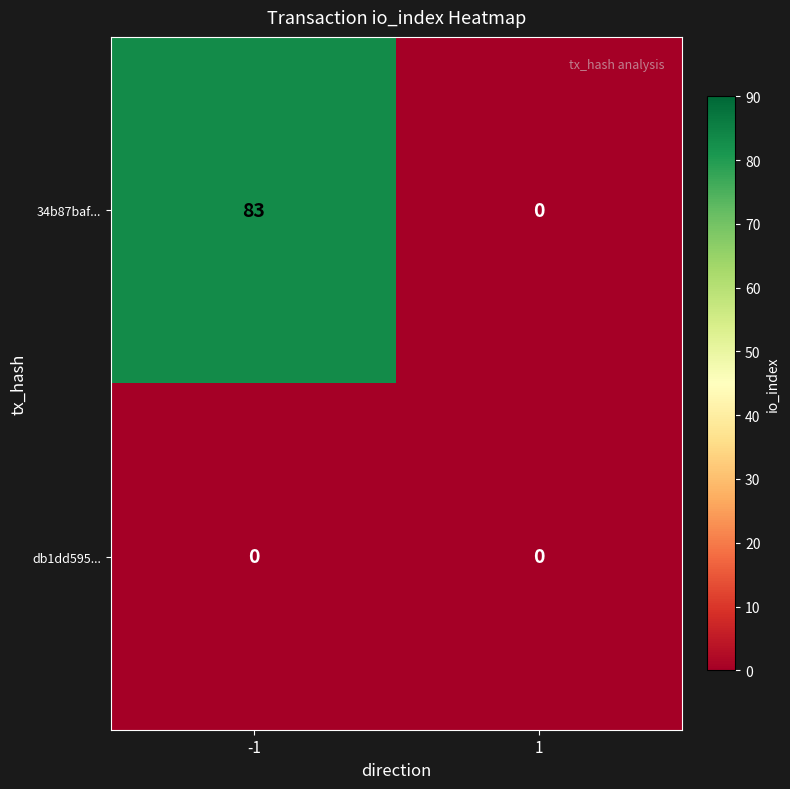

Reading right to left, what are all the values shown in this chart?

34b87baf...: 0	83
db1dd595...: 0	0